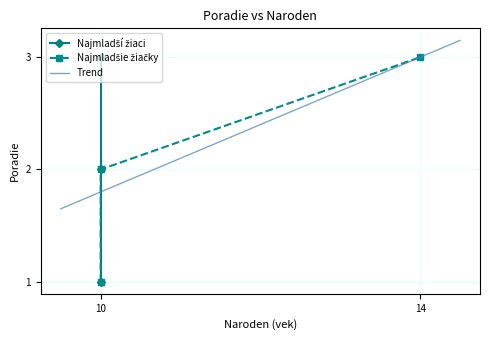

What is the maximum value shown in the chart?

3